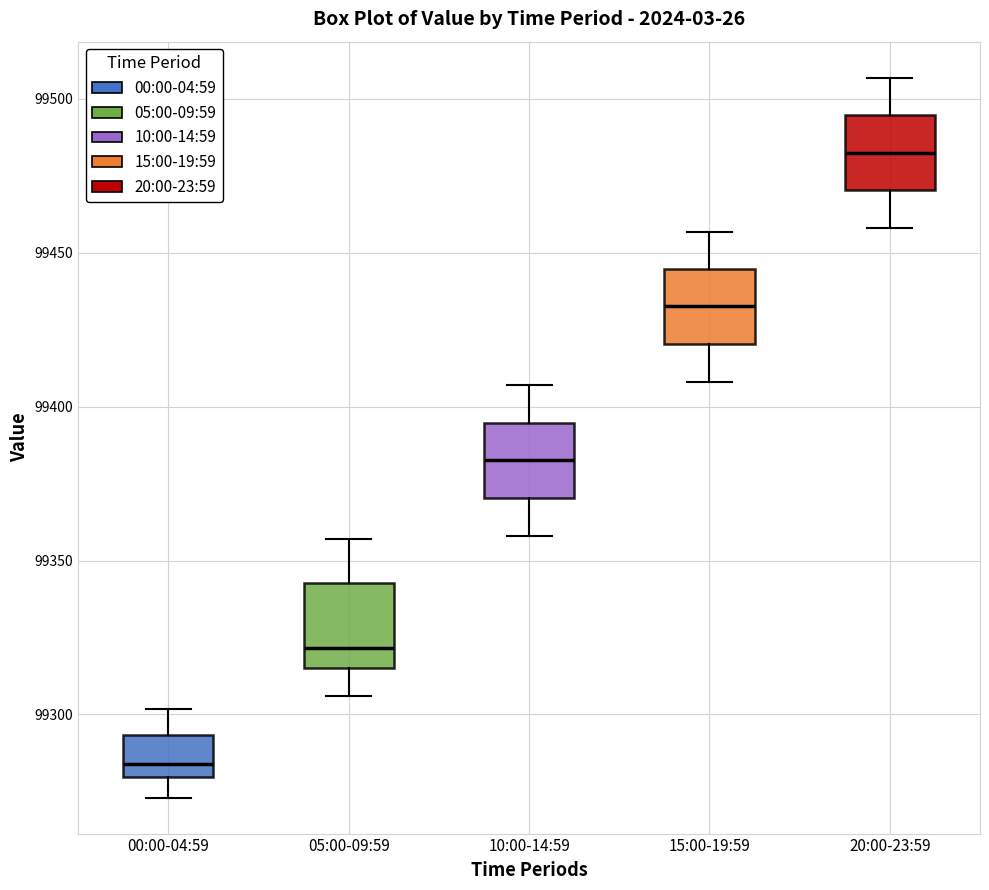

Reading left to right, read every box against the y-axis: the position of its median line, the range the box covers, and the ends of its whiskers. The values are not printed on the chart, so give them approximately, as read against the axis.

00:00-04:59: median 99285, box 99280 to 99295, whiskers 99275 to 99300
05:00-09:59: median 99320, box 99315 to 99345, whiskers 99305 to 99355
10:00-14:59: median 99385, box 99370 to 99395, whiskers 99360 to 99405
15:00-19:59: median 99435, box 99420 to 99445, whiskers 99410 to 99455
20:00-23:59: median 99485, box 99470 to 99495, whiskers 99460 to 99505